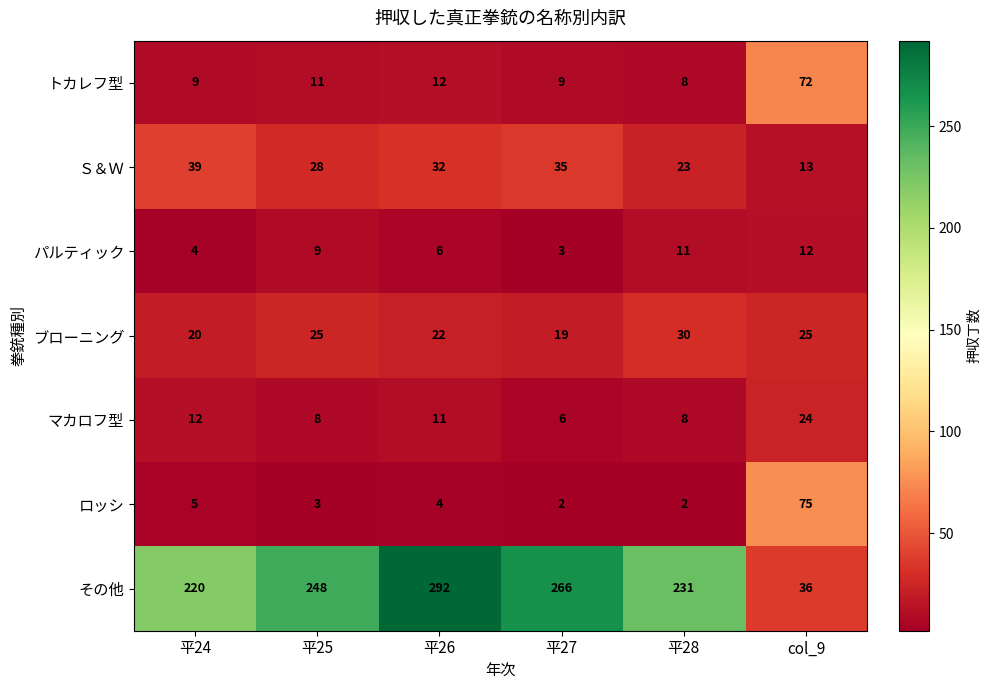

What is the approximate value of パルティック at 平28?

11